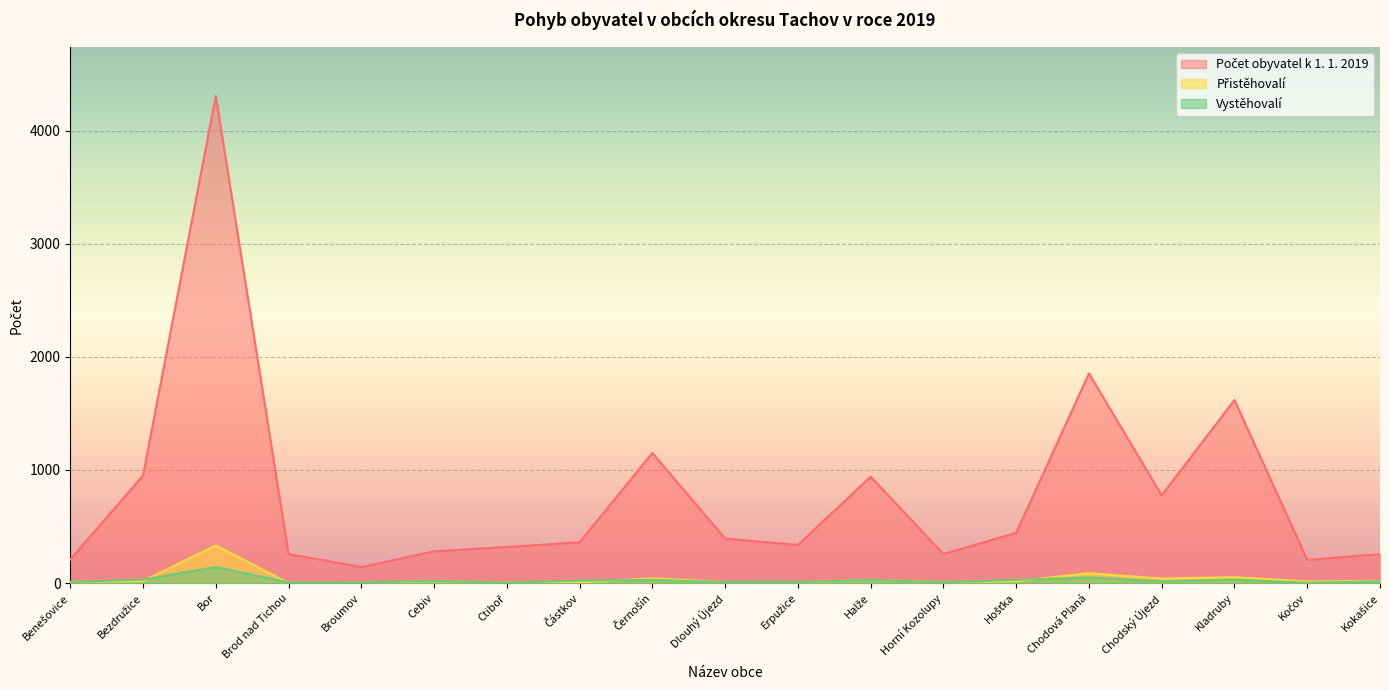

Which series has the largest total across all categories?

Počet obyvatel k 1. 1. 2019